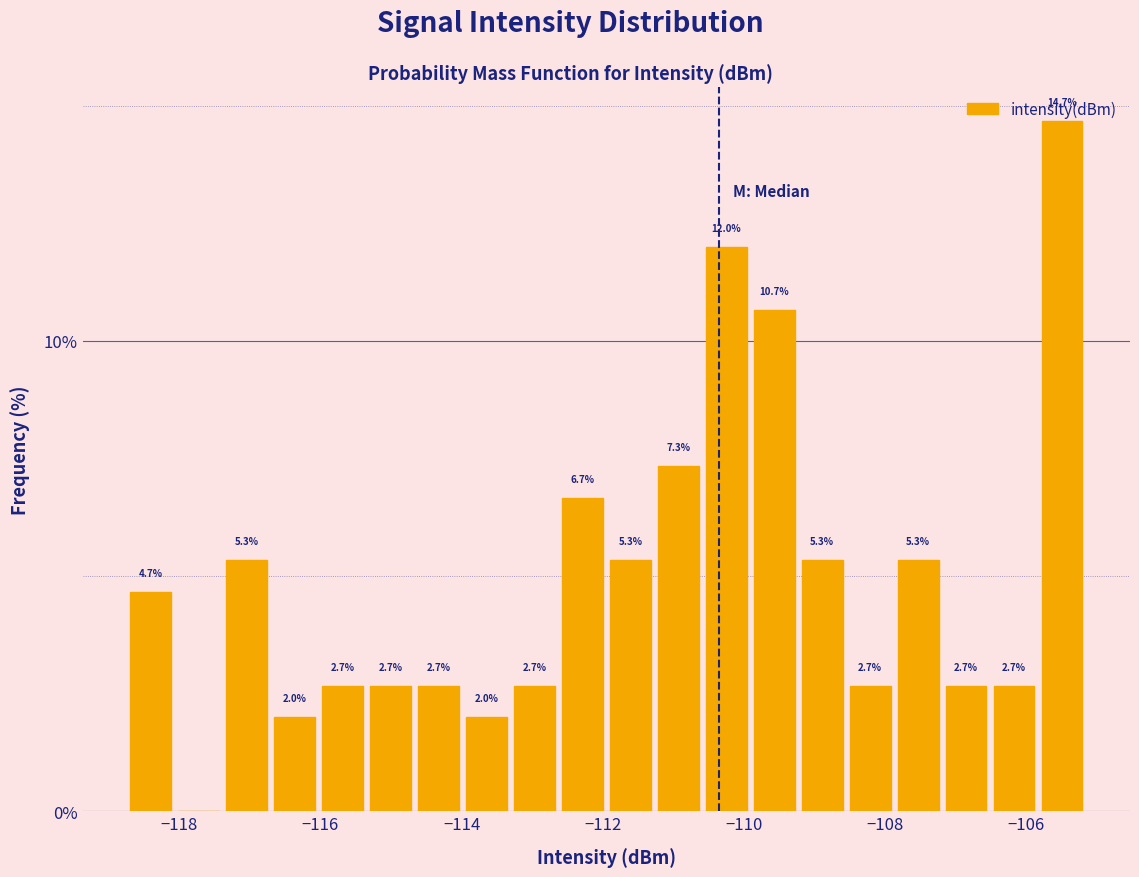

Around what value on the x-axis is the tallest bar? Give the approximate position of its centre, as read against the axis.

-105.4